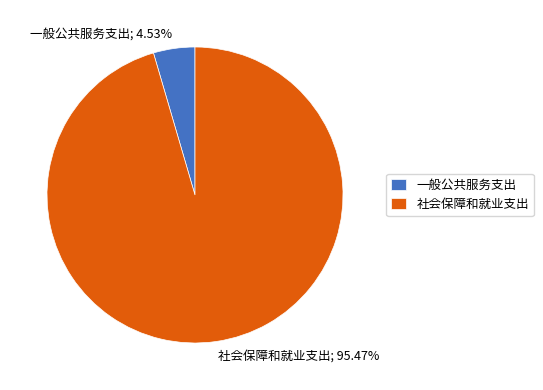

Does 社会保障和就业支出 represent more than half of the total?

Yes